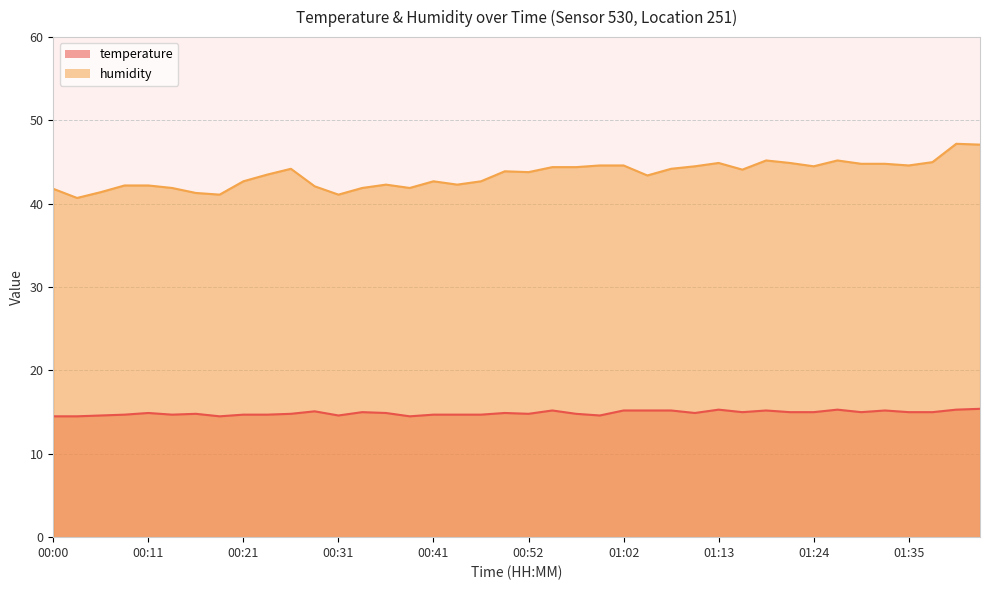

Is it true that humidity equals 58.6 at 00:36?

False